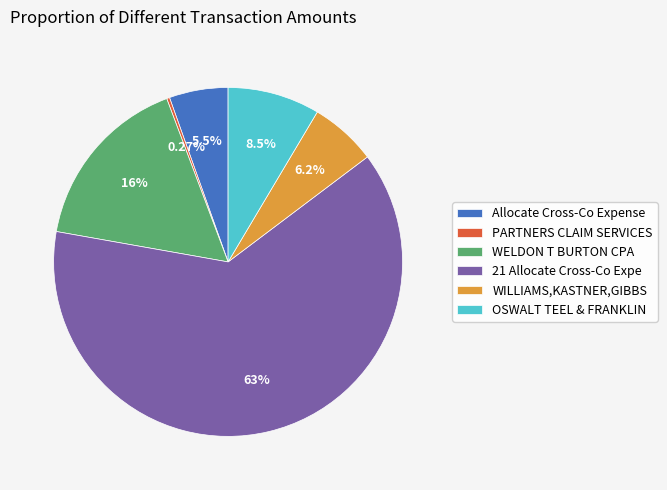

Which has a higher value, Allocate Cross-Co Expense or OSWALT TEEL & FRANKLIN?

OSWALT TEEL & FRANKLIN